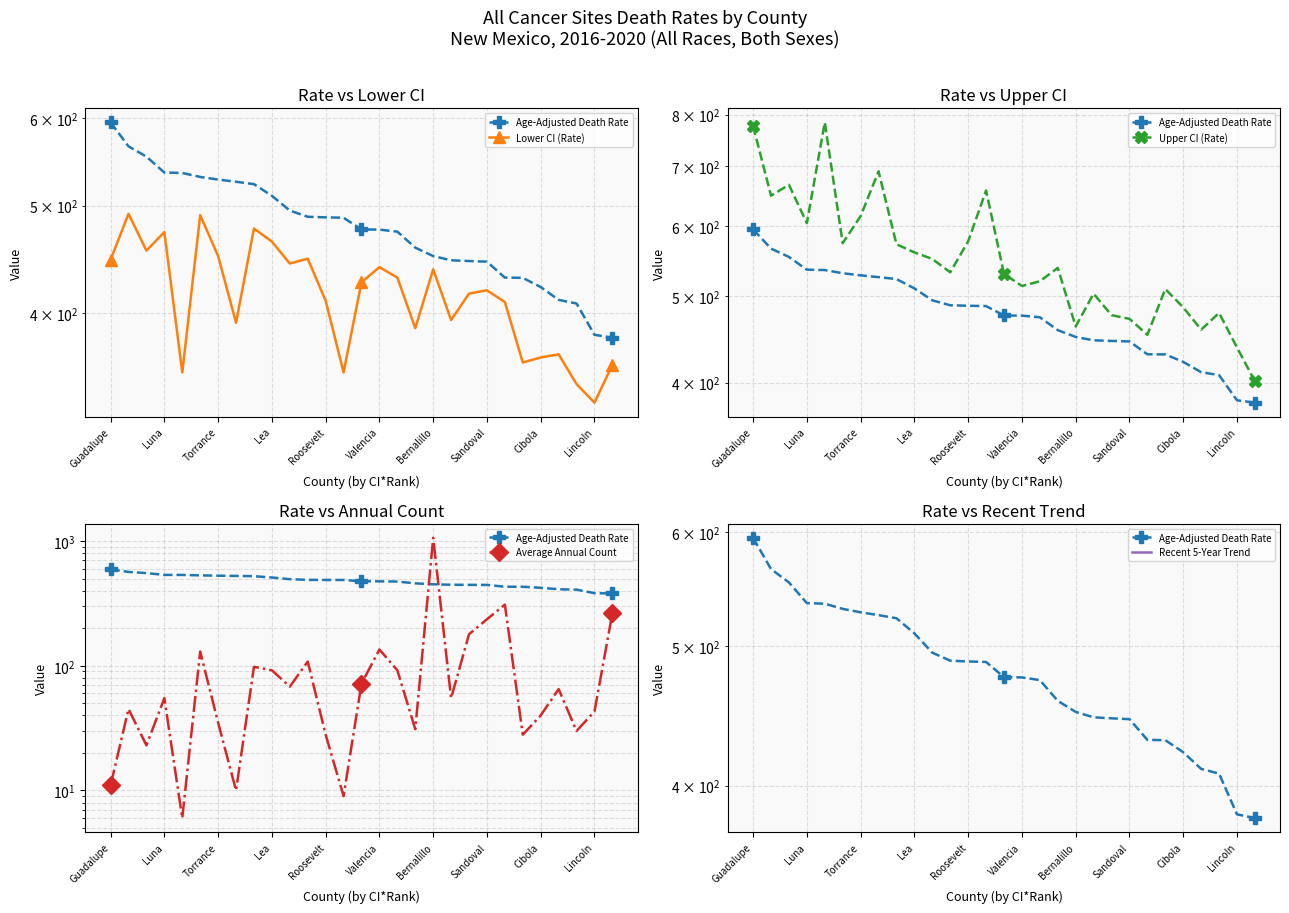

Is the value of Recent 5-Year Trend at 27 greater than the value of Lower CI (Rate) at Cibola?

No